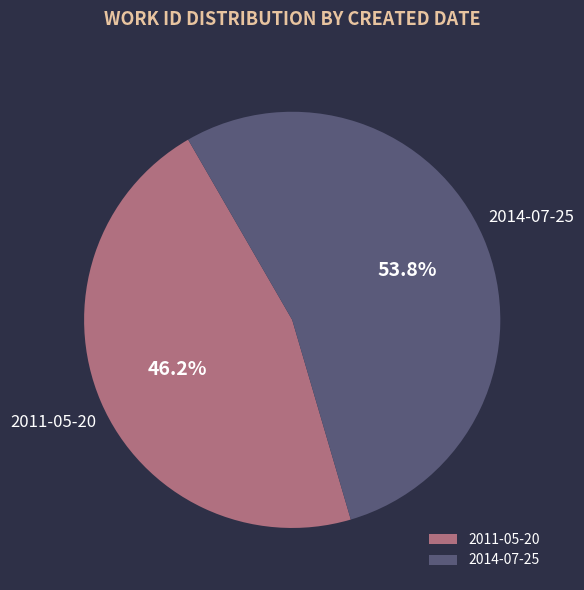

Which has a higher value, 2014-07-25 or 2011-05-20?

2014-07-25